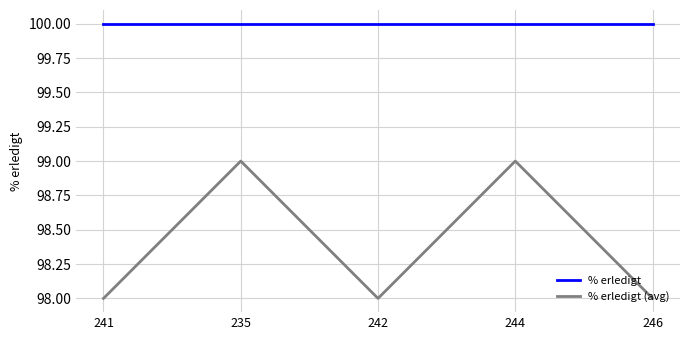

The value of % erledigt at 235 is 64. True or false?

False